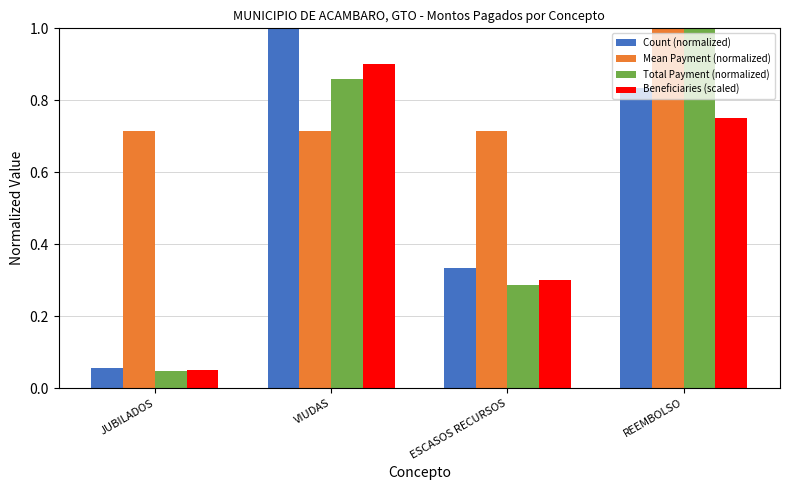

The value of Total Payment (normalized) at VIUDAS is 0.9. True or false?

True